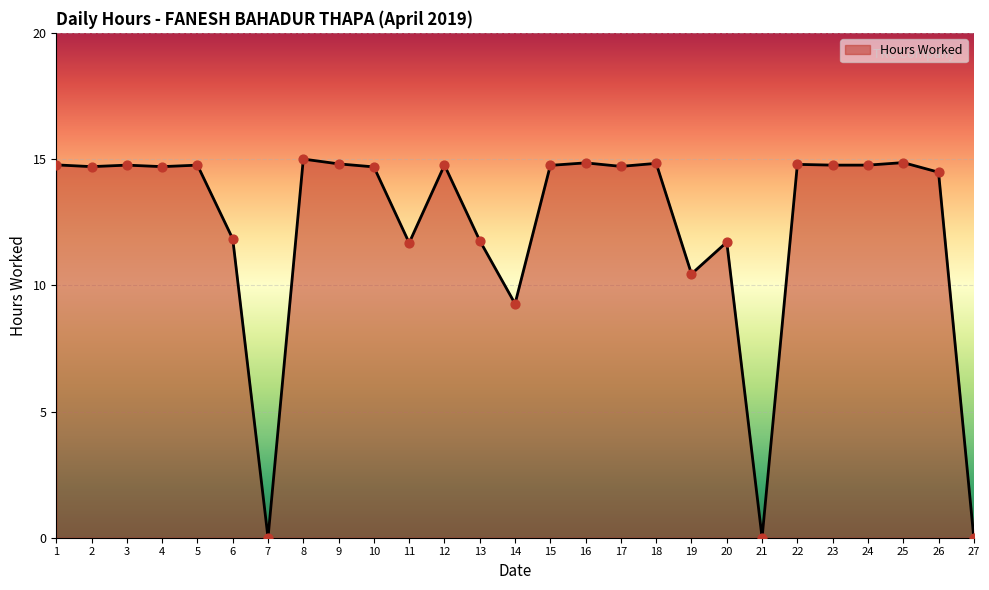

What is the change in value from 17 to 20?

-3.0